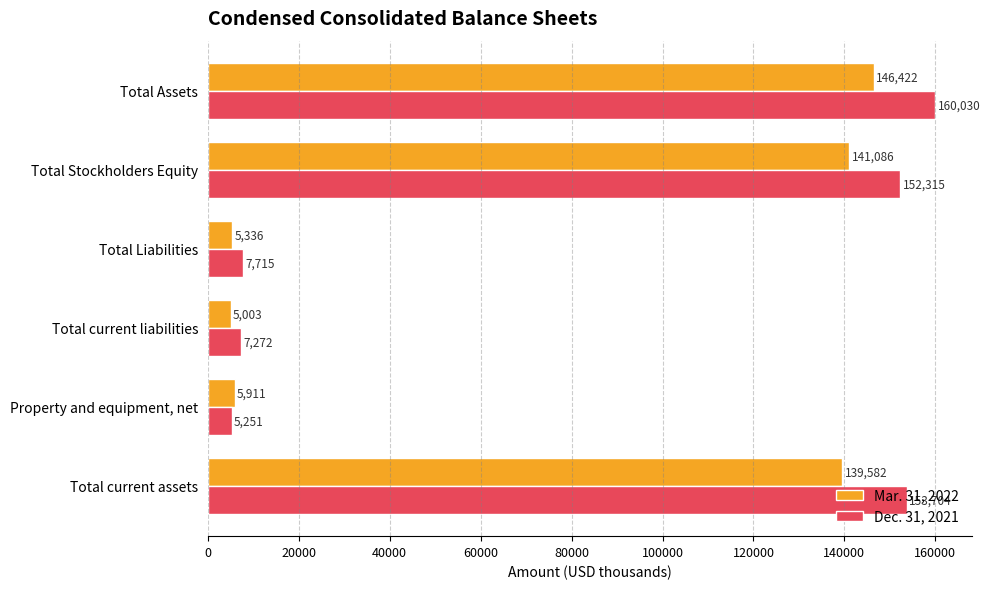

Which label corresponds to the largest value in the chart?

Total Assets